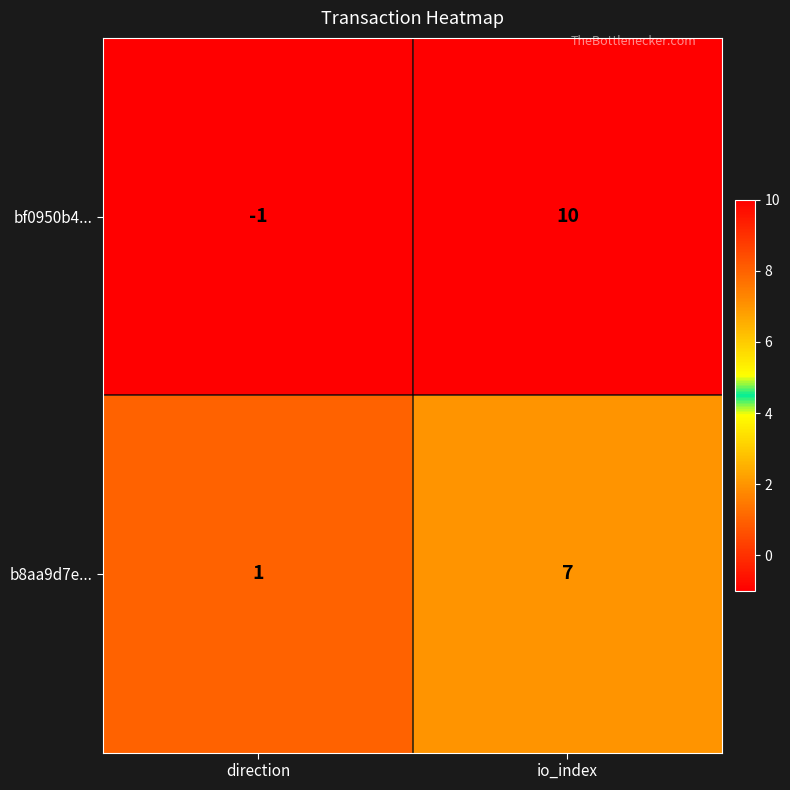

Which series has the largest range (max minus min)?

bf0950b4...